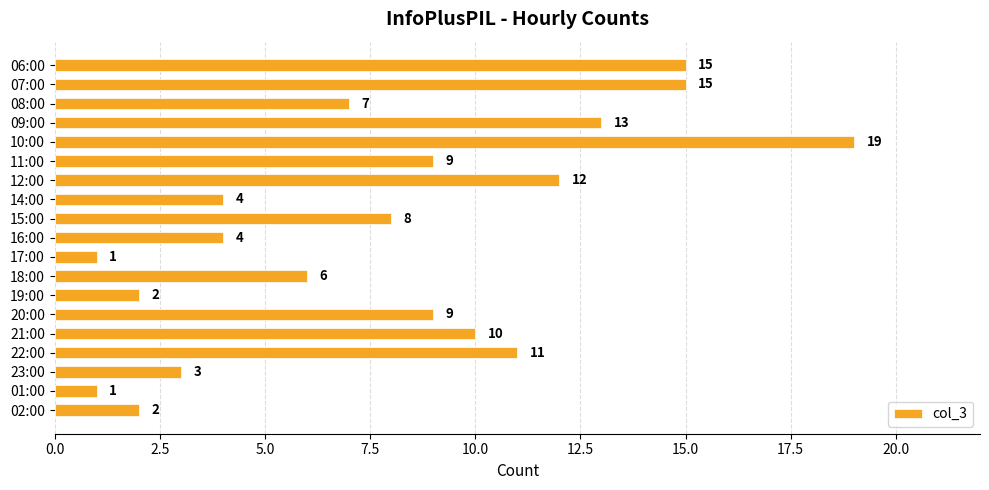

What is the maximum value shown in the chart?

19